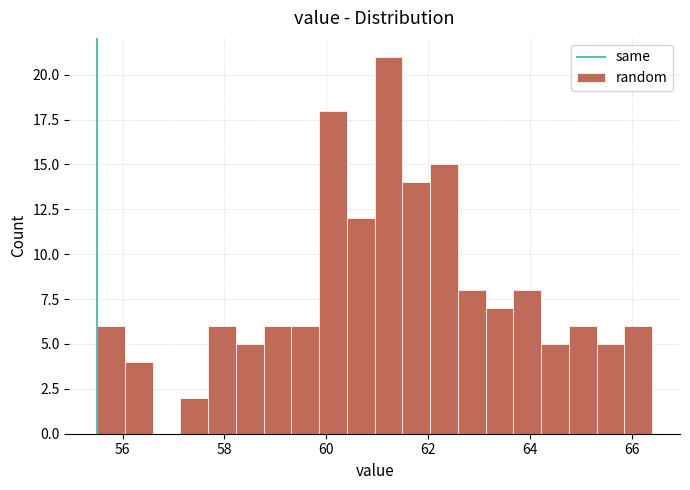

Around what value on the x-axis is the tallest bar? Give the approximate position of its centre, as read against the axis.

61.2